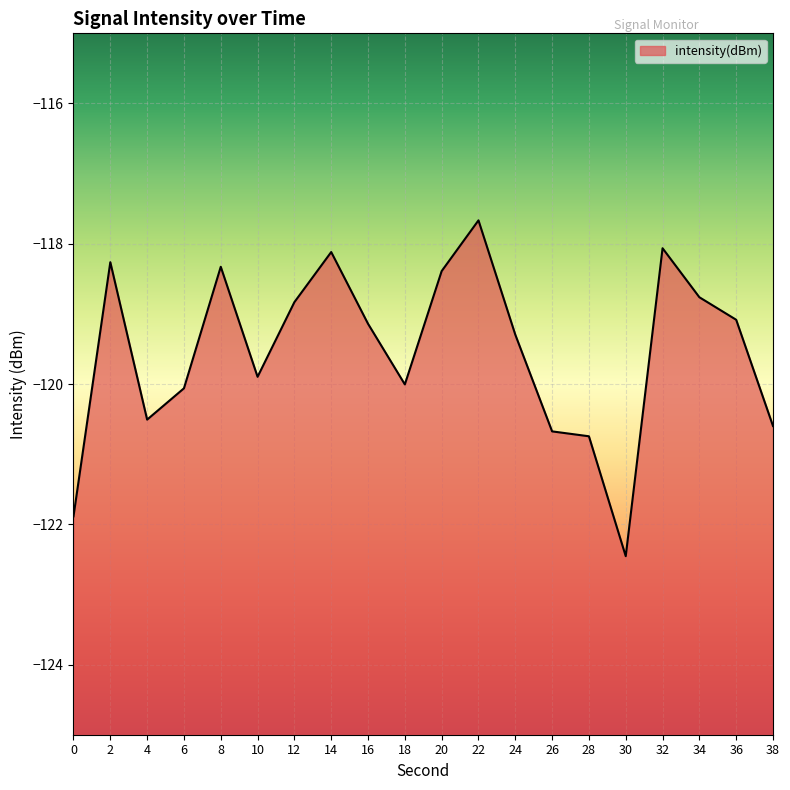

Rank the categories by value from lowest to highest.

30, 0, 28, 26, 38, 4, 6, 18, 10, 24, 16, 36, 12, 34, 20, 8, 2, 14, 32, 22